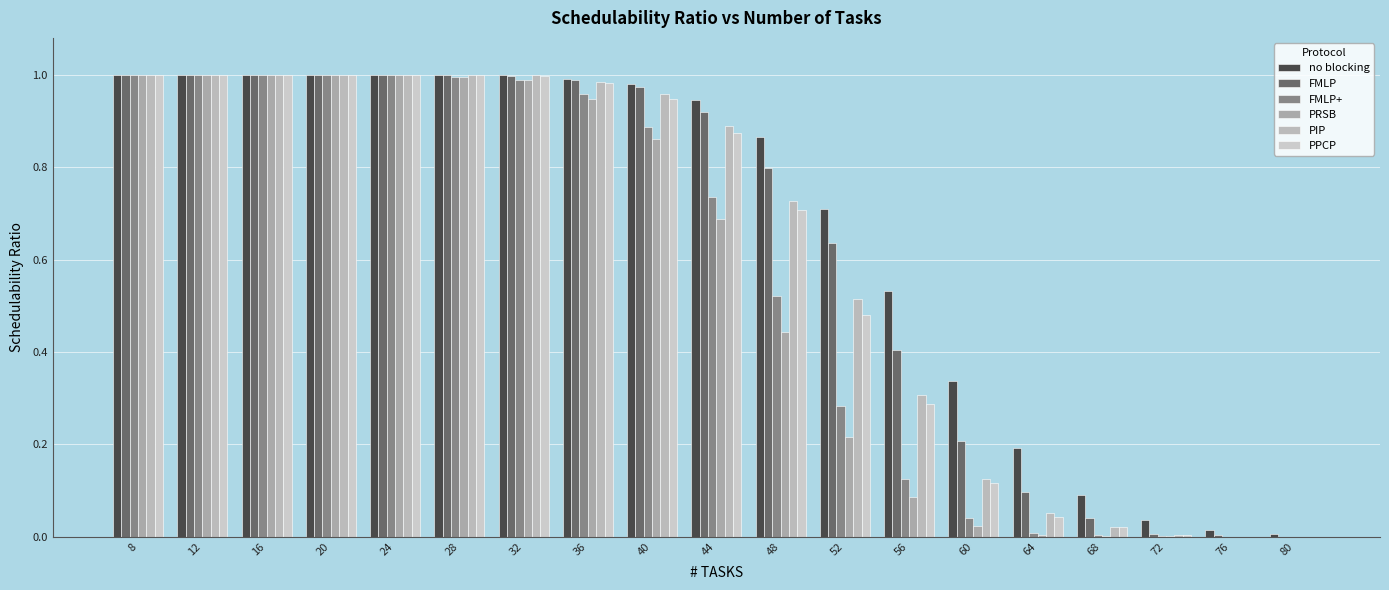

What is the sum of the PPCP values at 68 and 64?

0.1